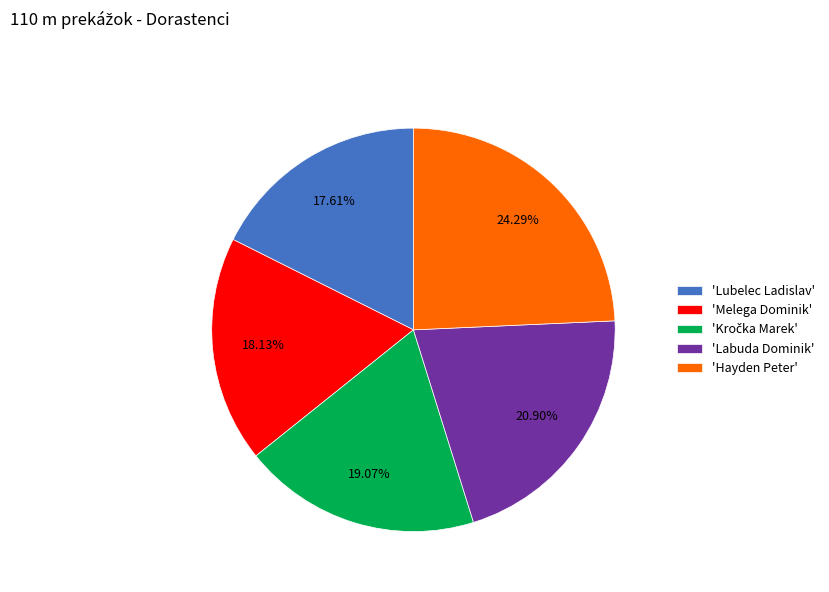

How many slices are in this pie chart?

5